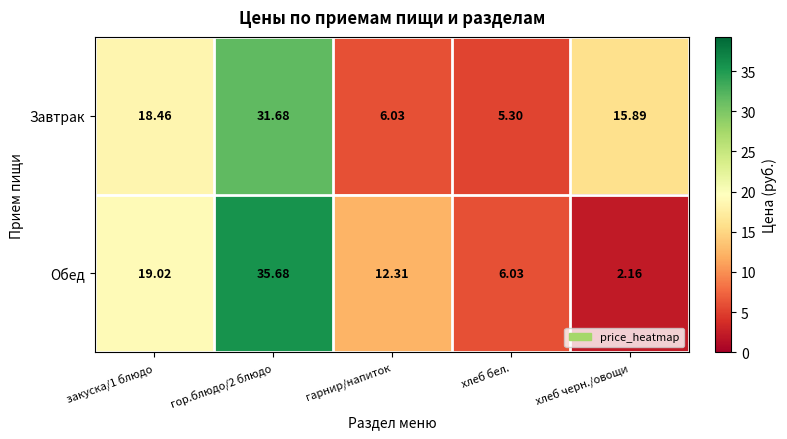

What is the difference between the highest and lowest values at хлеб черн./овощи?

13.7